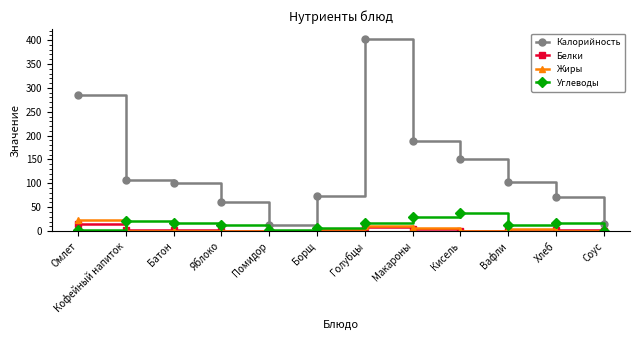

True or false: Углеводы has a value of 7 at Борщ.

True